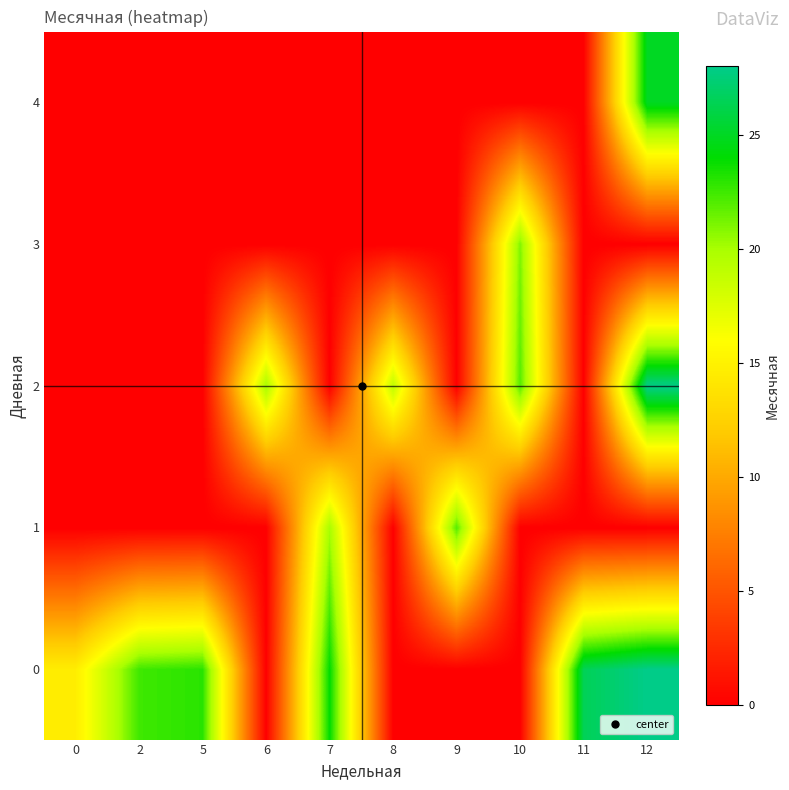

List the series in order of their peak value, highest first.

0, 2, 4, 1, 3